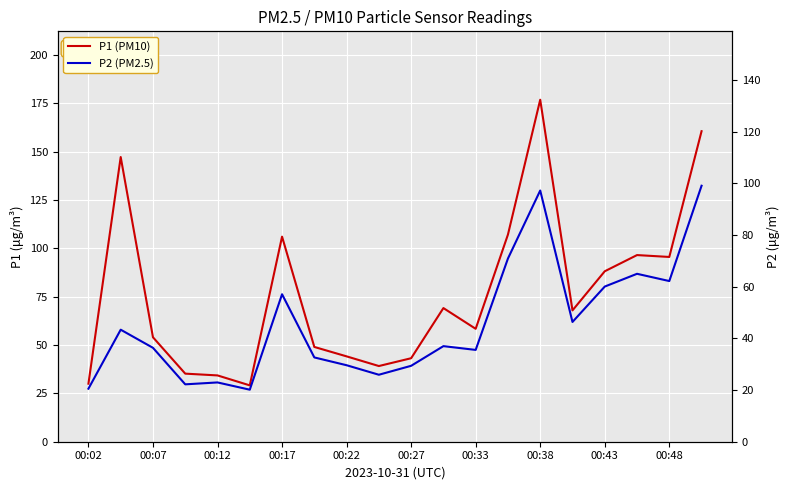

True or false: P1 (PM10) and P2 (PM2.5) intersect in this chart.

False